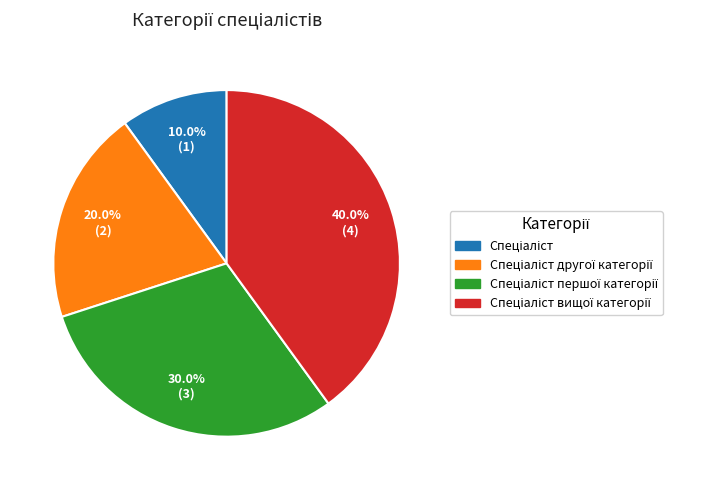

Is there a majority slice in this chart?

No